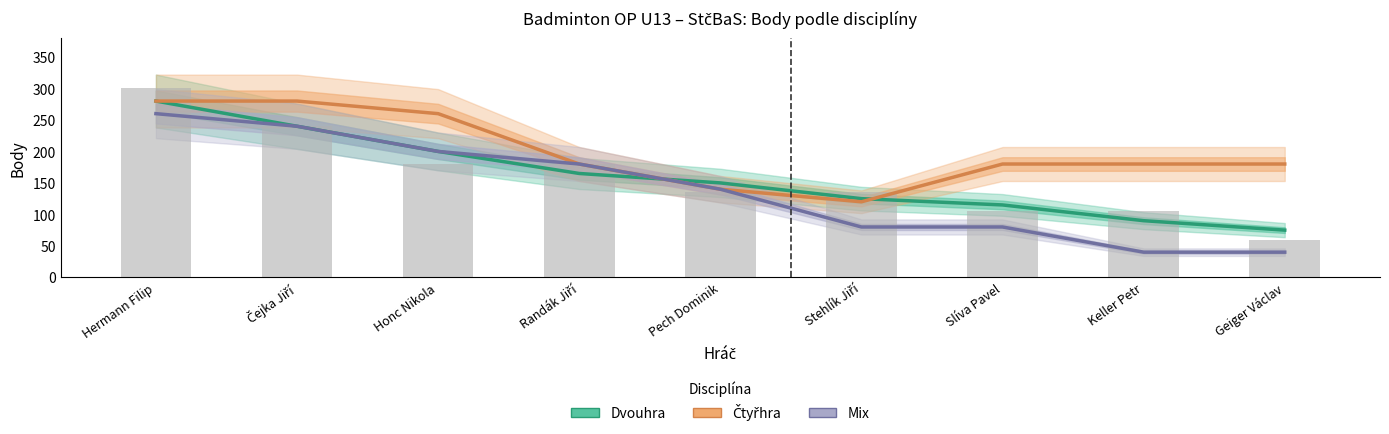

Count the number of categories in the chart.

9